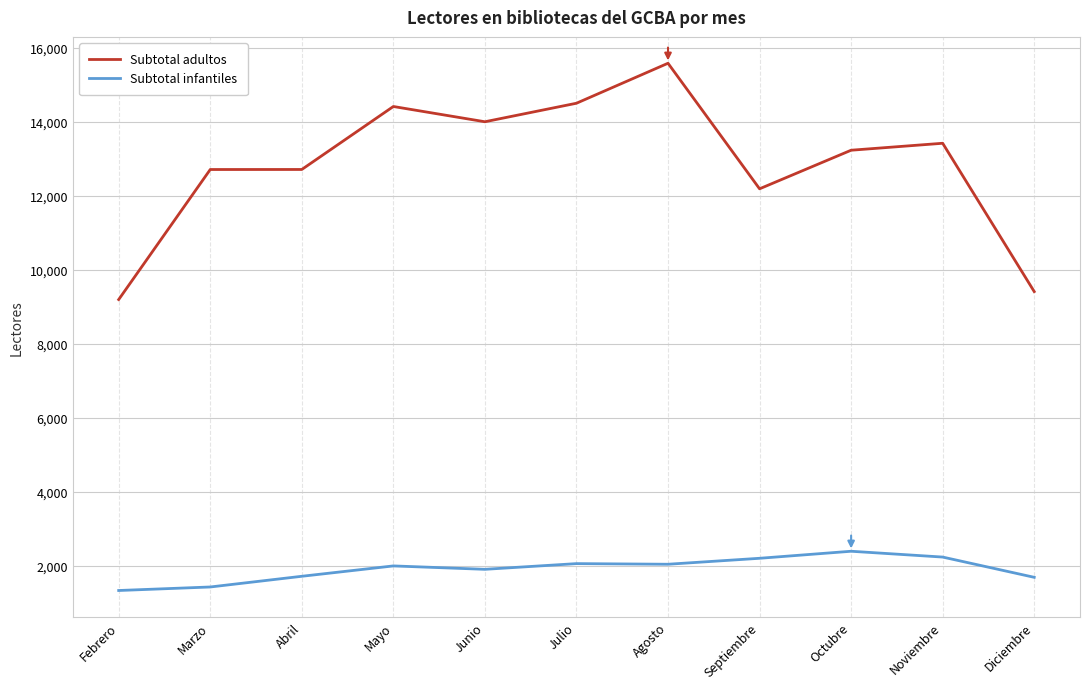

Which series has the widest spread of values?

Subtotal adultos